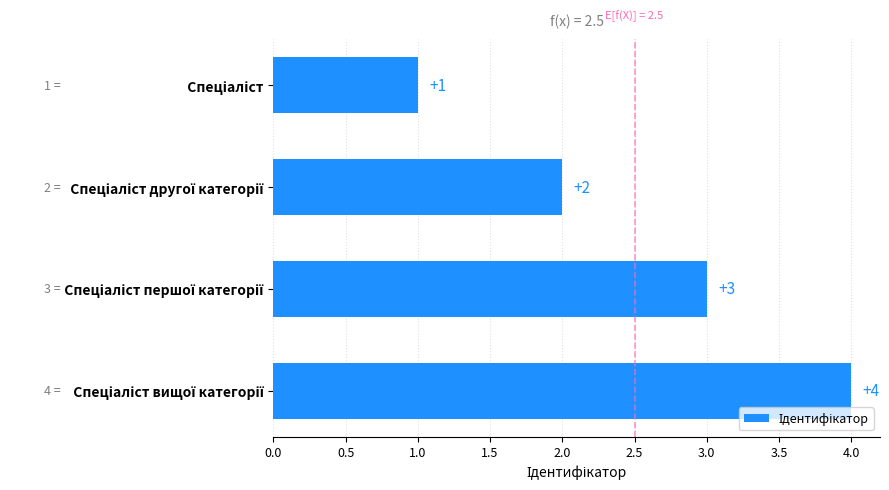

What is the greatest value displayed?

4